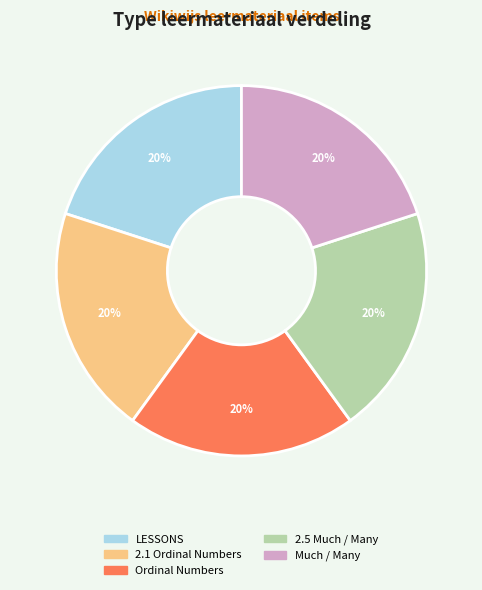

Approximately how many times larger is the value at LESSONS compared to 2.5 Much / Many?

1.0